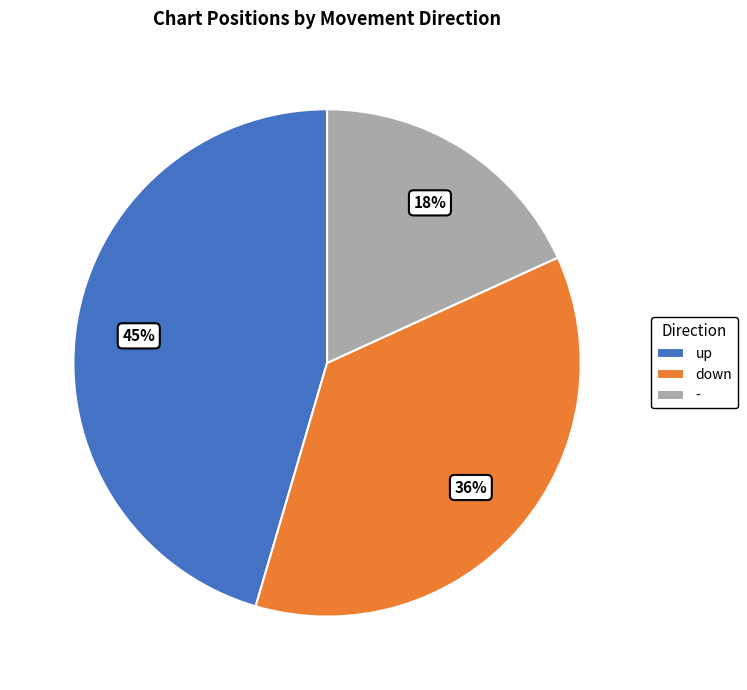

Is there a majority slice in this chart?

No